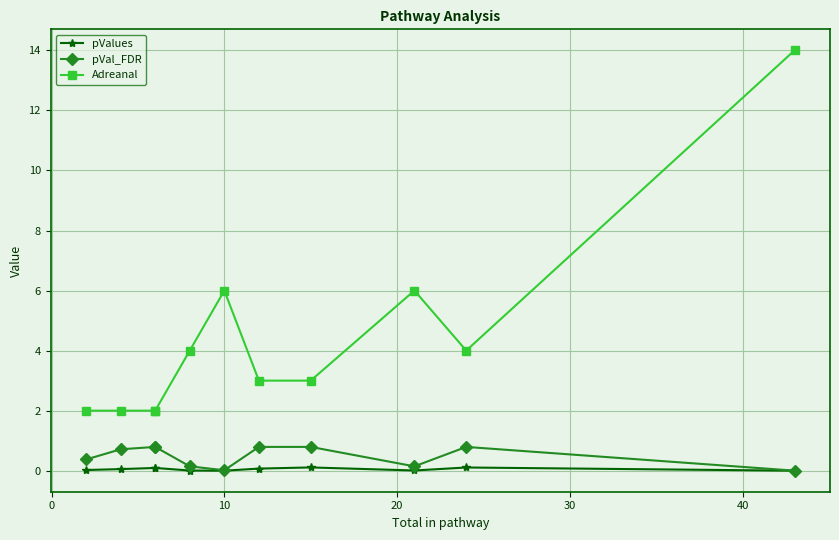

True or false: pVal_FDR and pValues intersect in this chart.

False